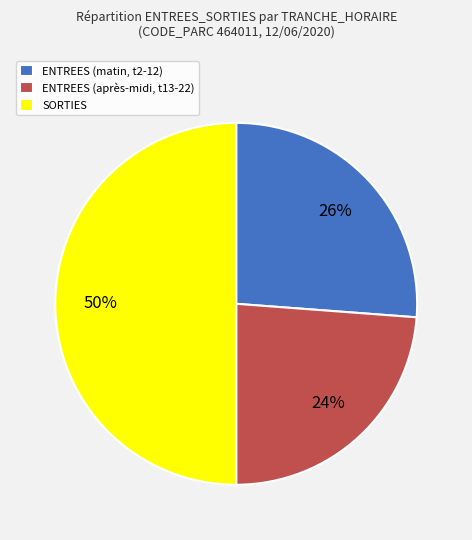

Count the number of slices in the pie.

3